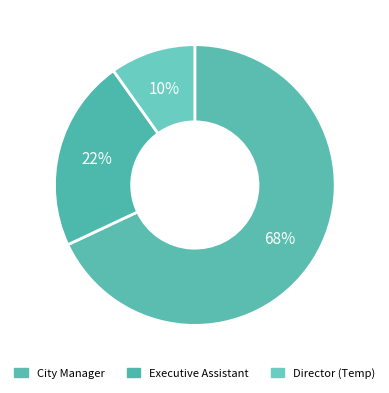

What is the smallest slice in the pie chart?

Director (Temp)